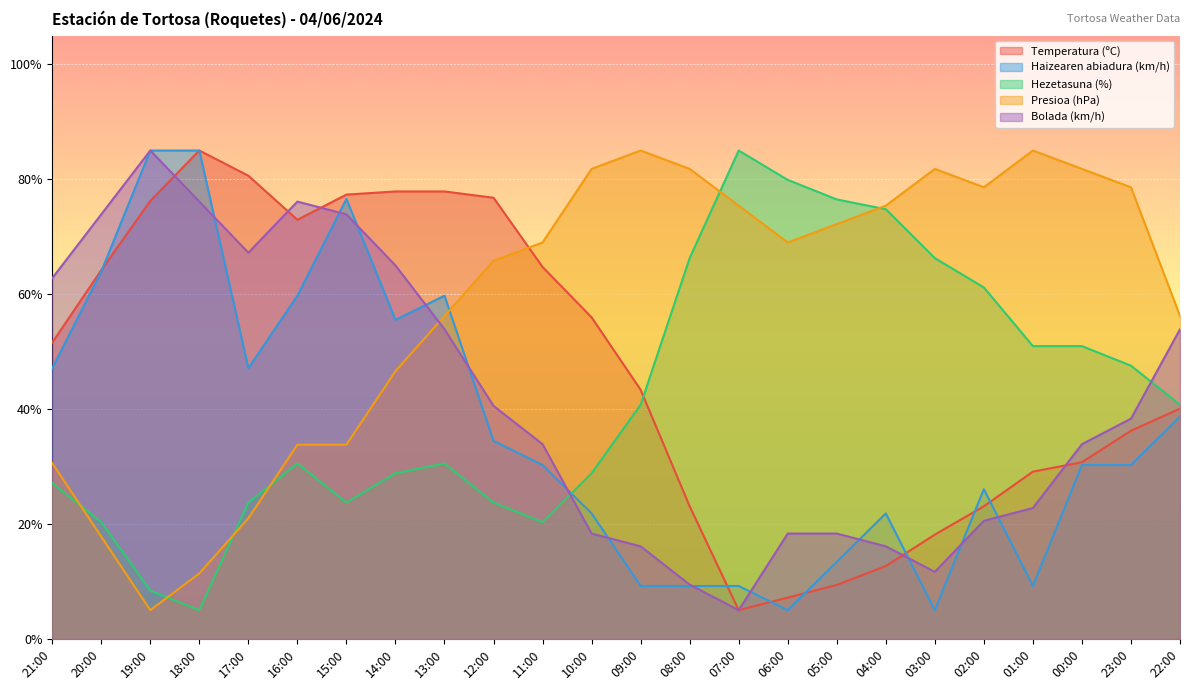

Which category has the highest value in the Bolada (km/h) series?

19:00